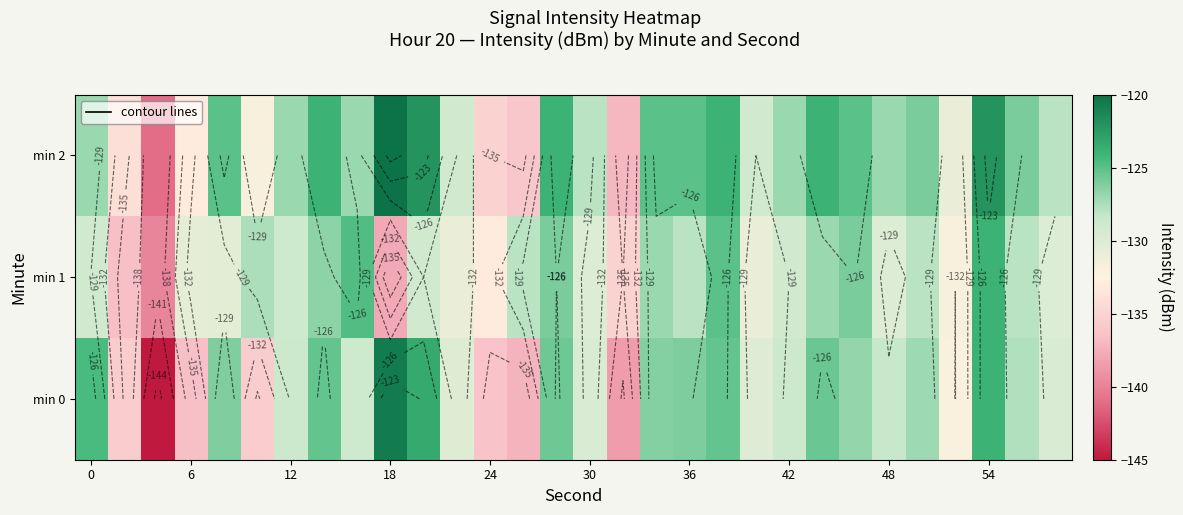

The min 2 series shows -188.4 at 6. True or false?

False